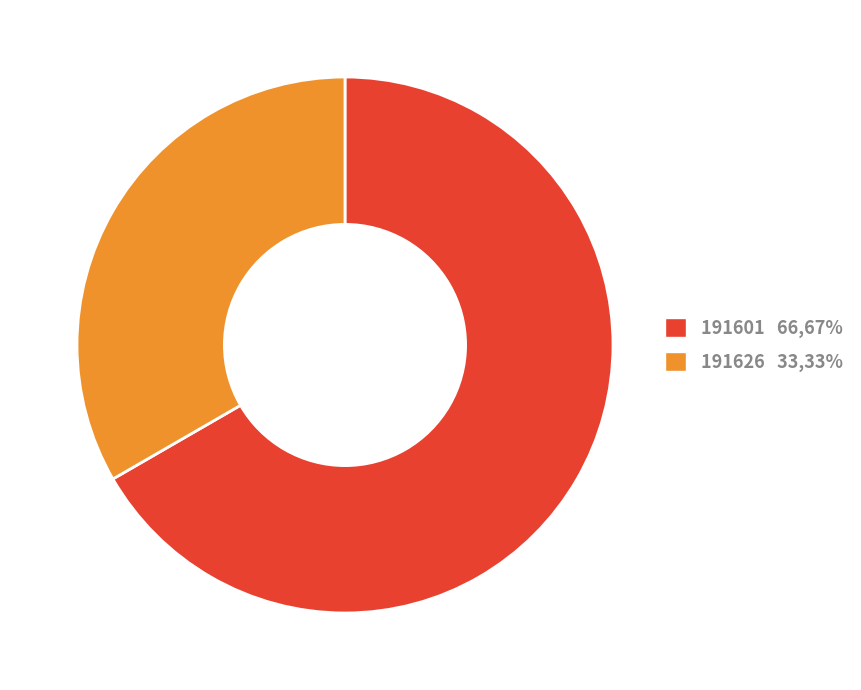

How many segments does this pie chart have?

2